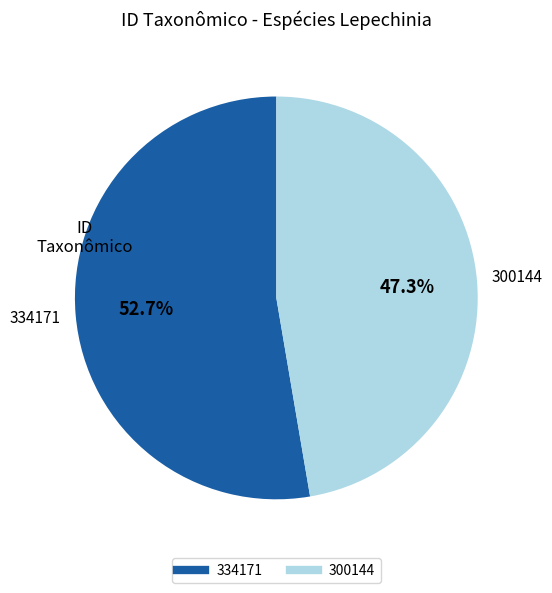

Which category accounts for the majority?

334171